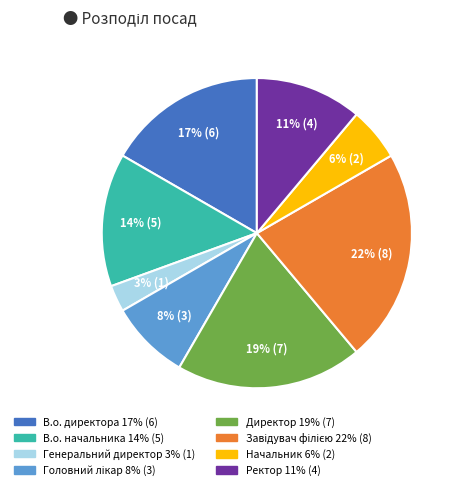

Is it true that Генеральний директор is 9% of the pie?

False